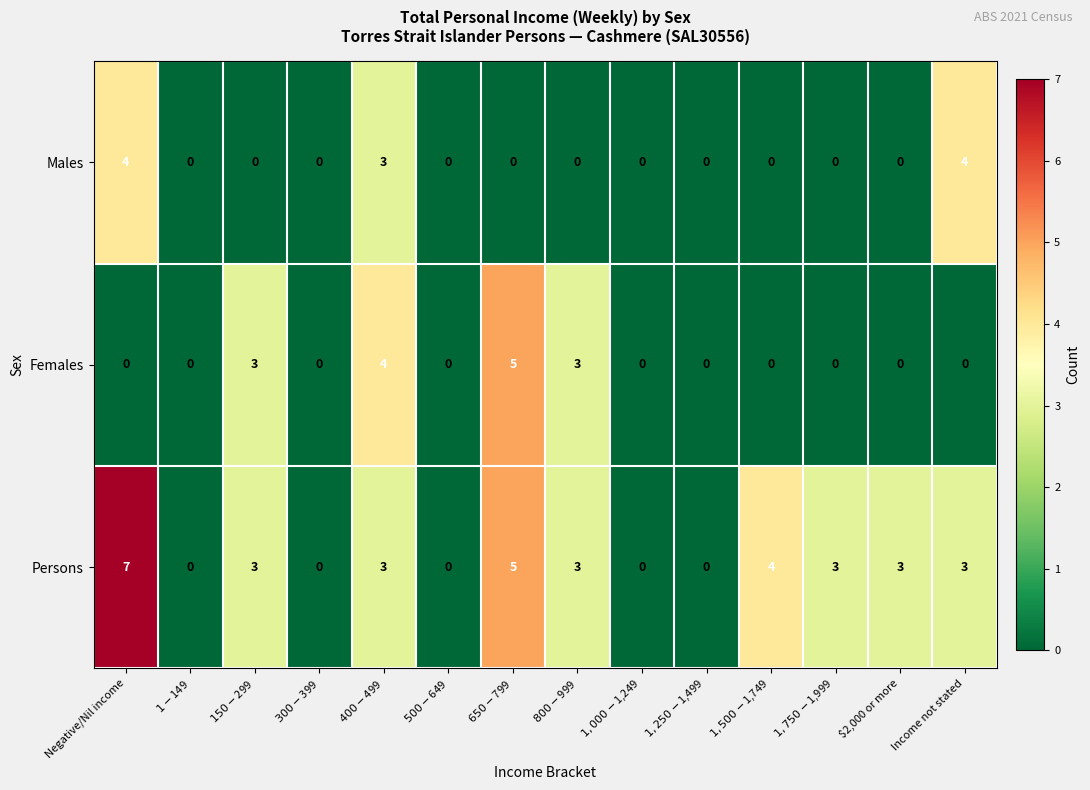

True or false: Males has a value of 6 at Negative/Nil income.

False